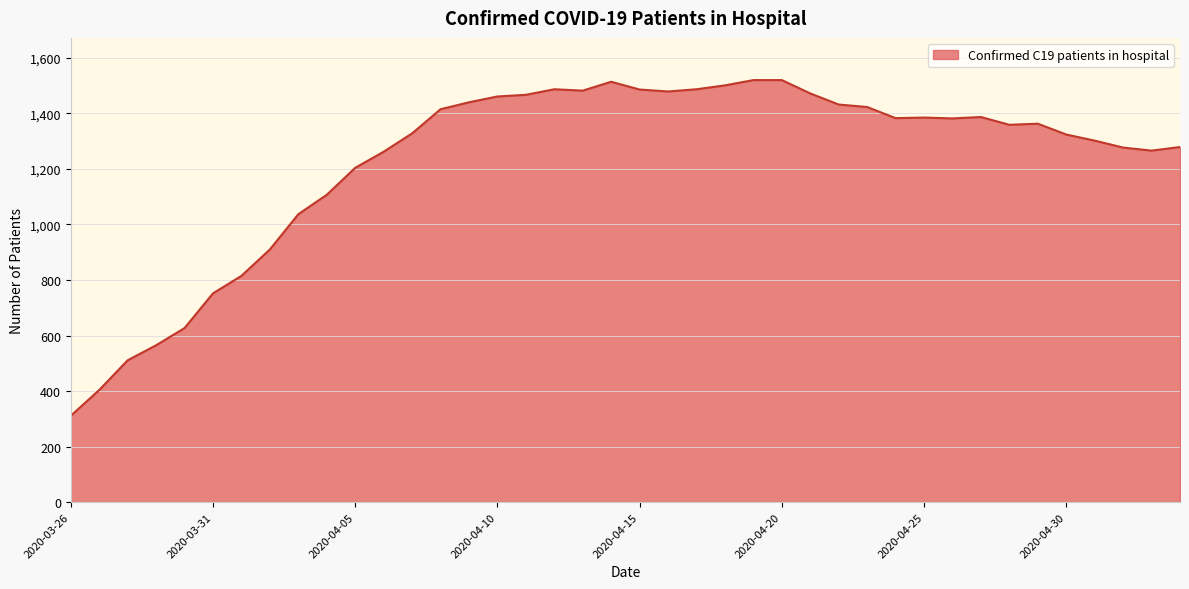

What is the greatest value displayed?

1520